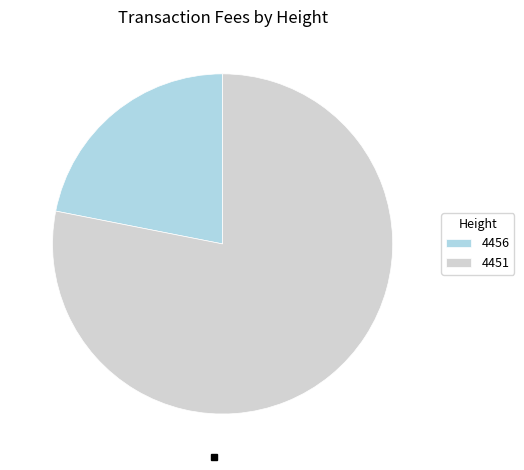

Do 4451 and 4456 together represent more than half of the pie?

Yes